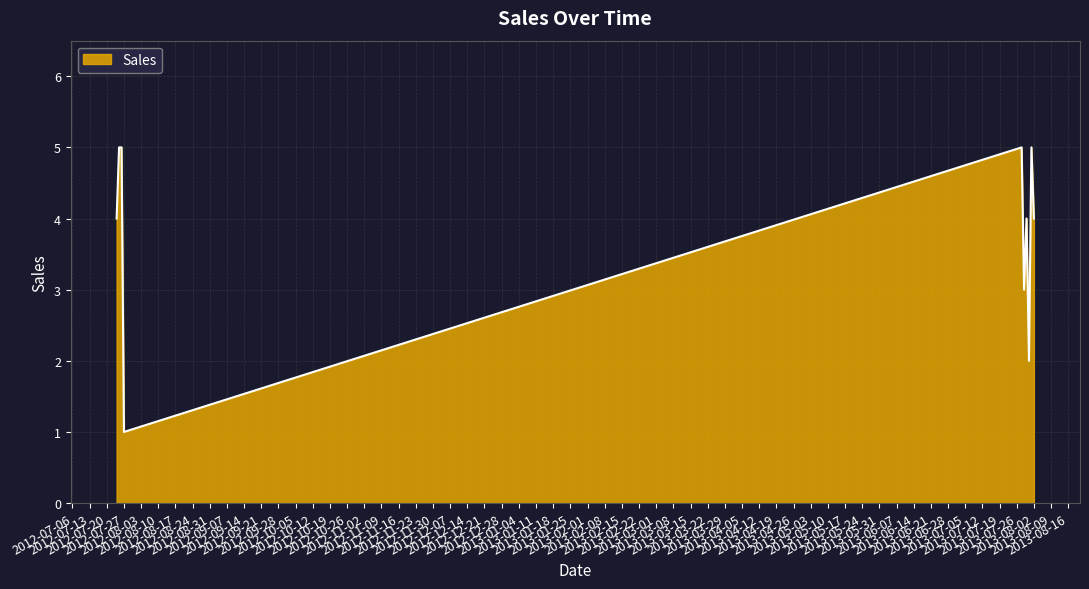

Reading left to right, extract all data points from this chart.

4	5	5	1	5	3	4	2	5	4